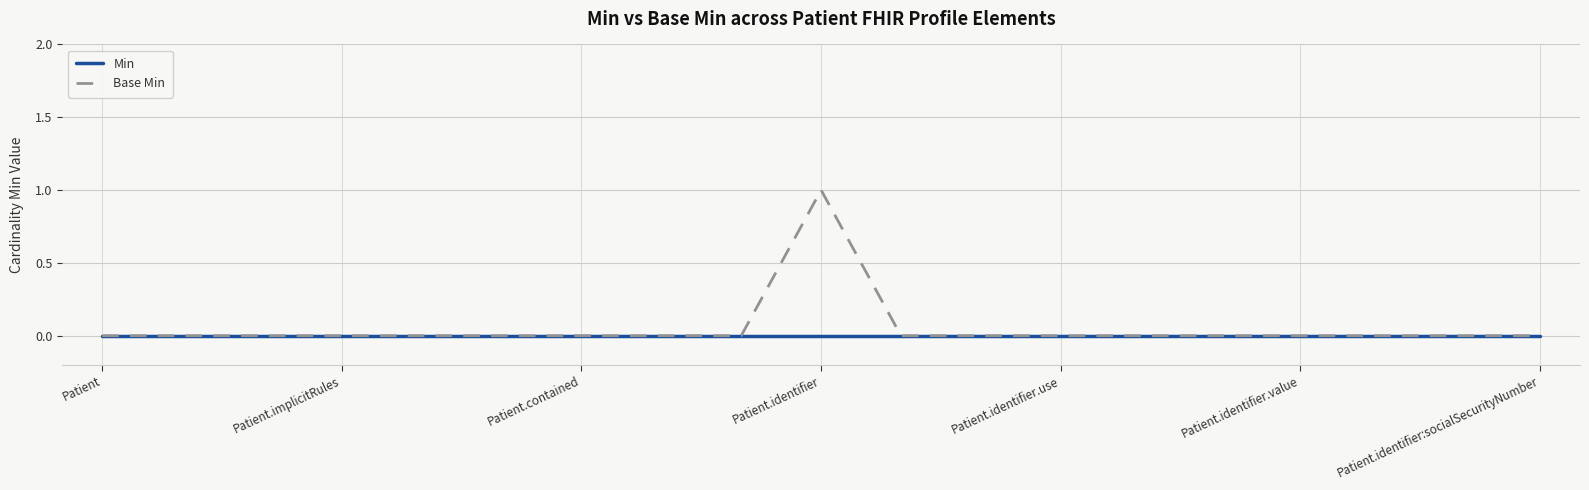

Which series has the largest range (max minus min)?

Base Min